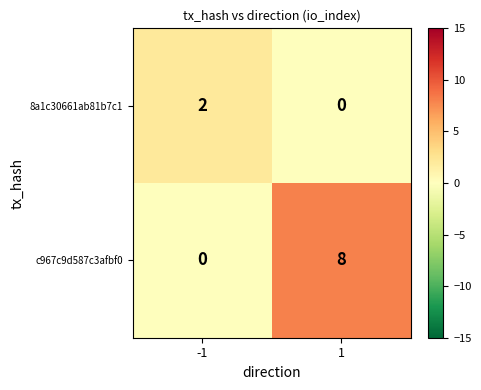

What is the difference between the highest and lowest values at -1?

2